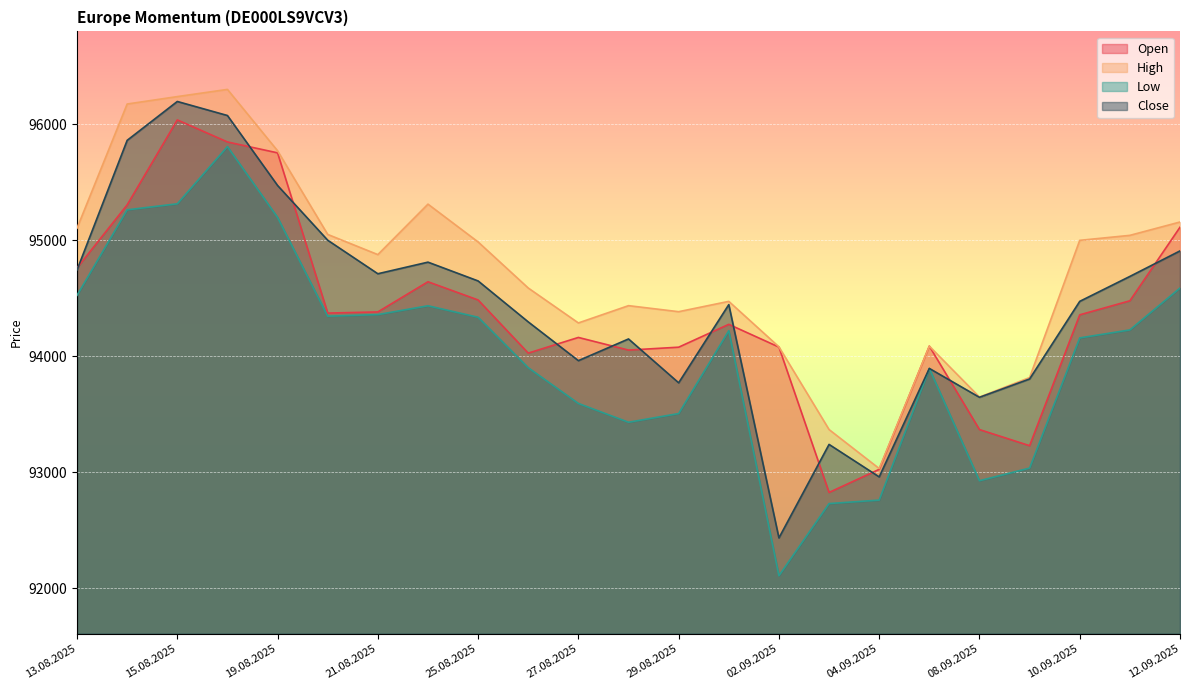

Which series has the largest range (max minus min)?

Close